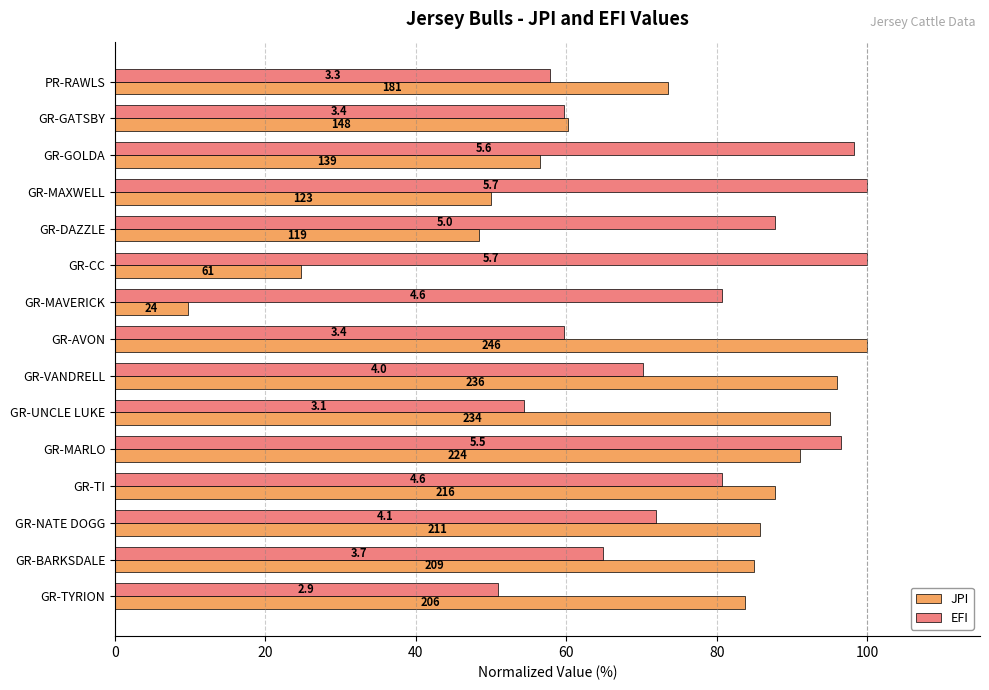

What is the maximum value for EFI?

100.0